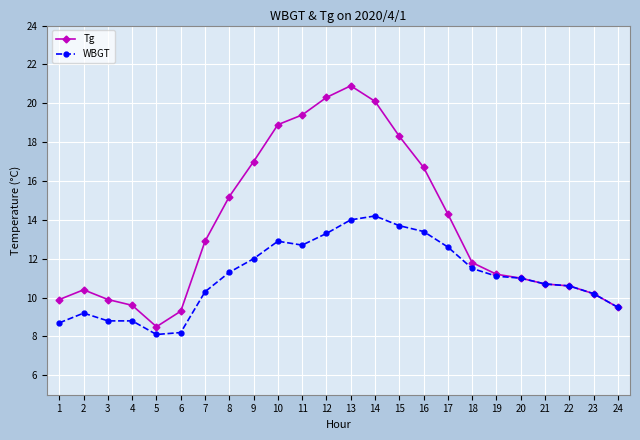

What are all the series names shown in the legend?

Tg, WBGT